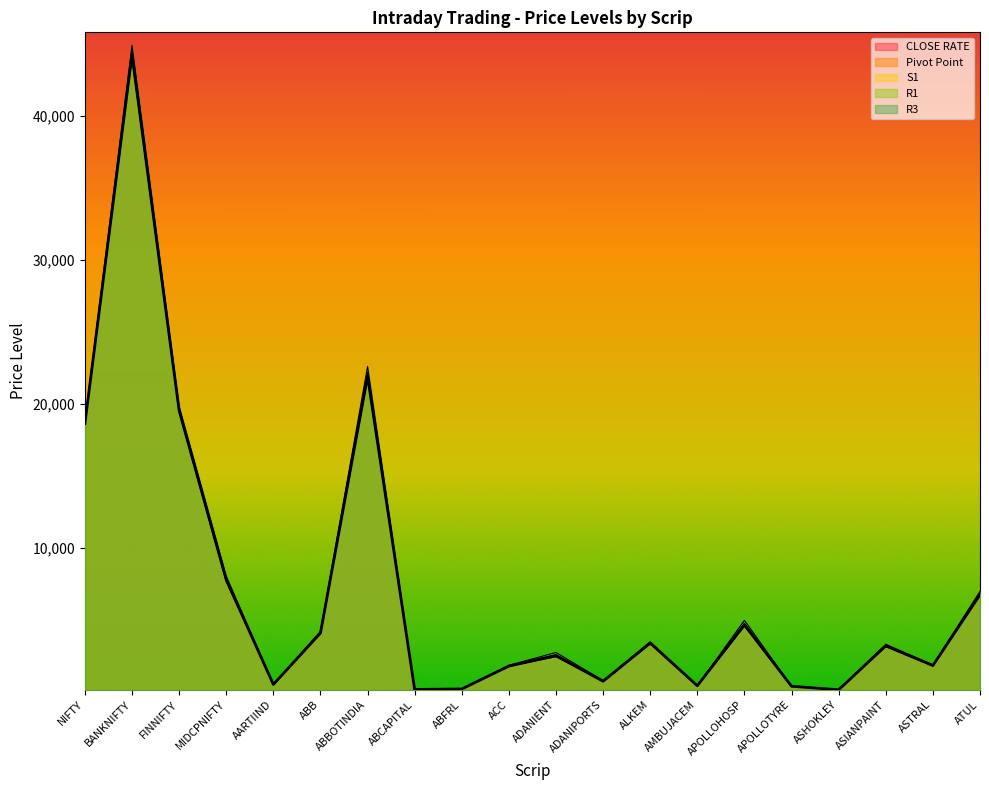

True or false: R1 and CLOSE RATE intersect in this chart.

False